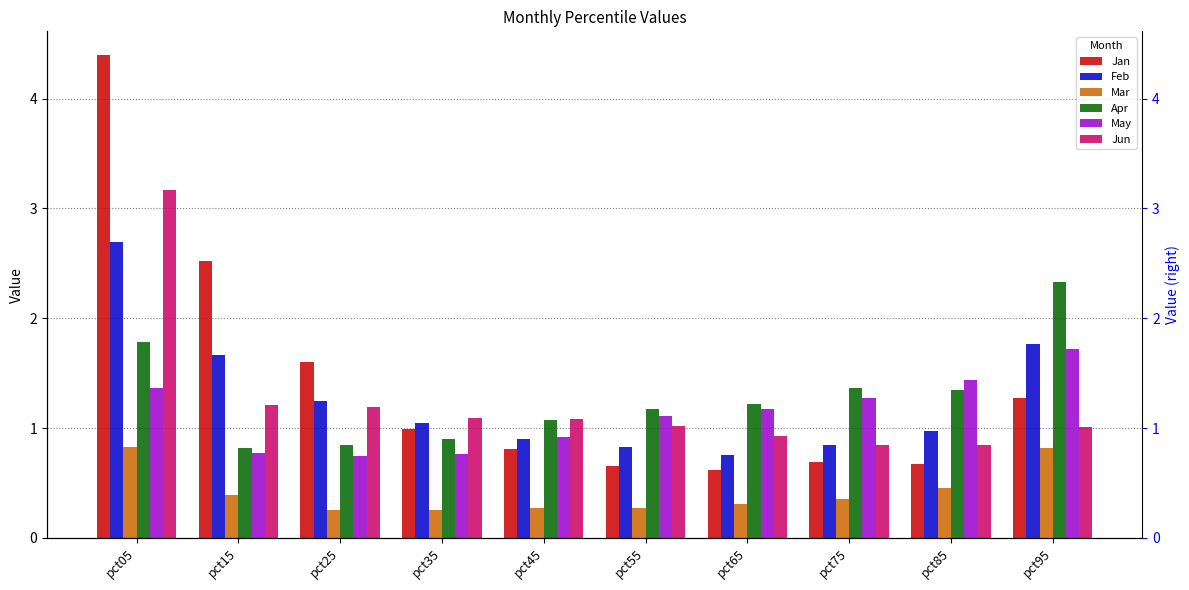

How many values in the May series are below 1?

4